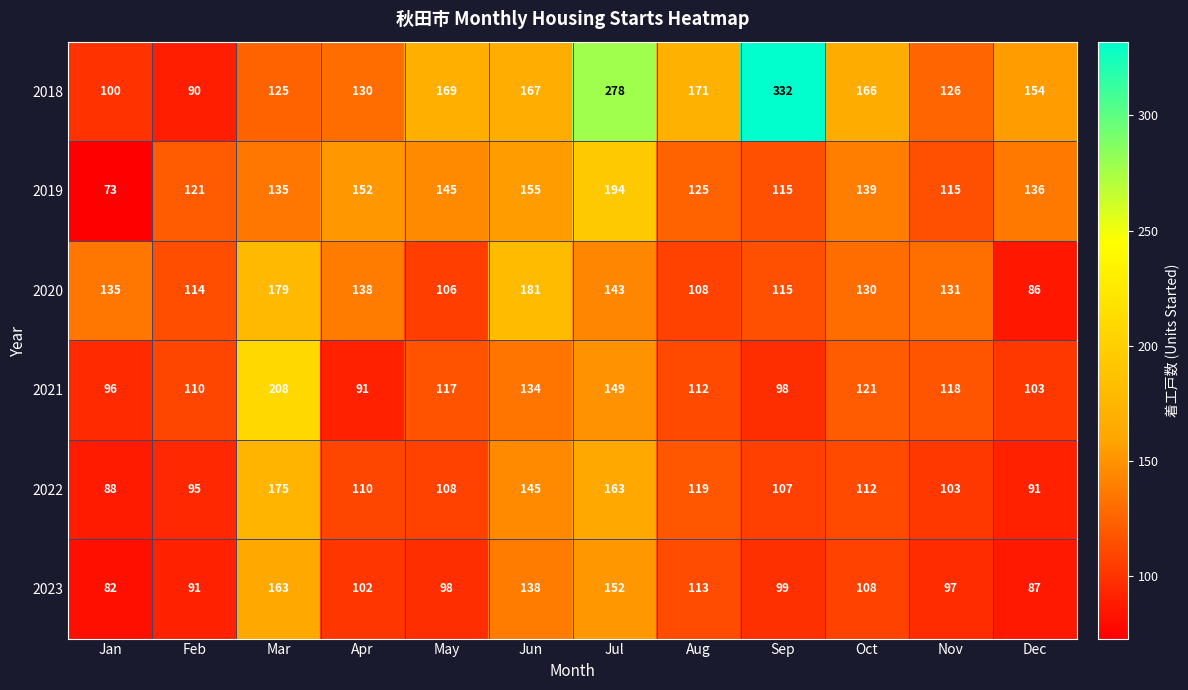

The 2019 series shows 136 at Dec. True or false?

True